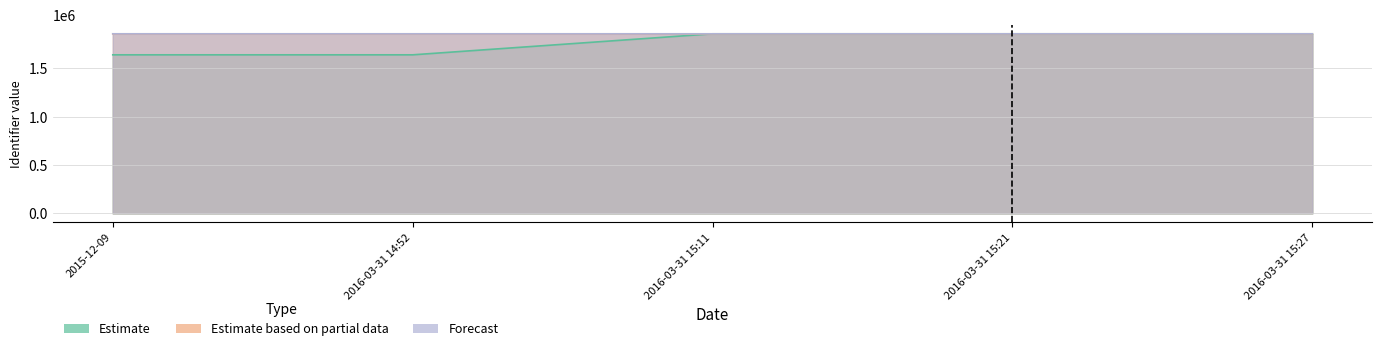

True or false: Estimate and Estimate based on partial data cross at least once.

False